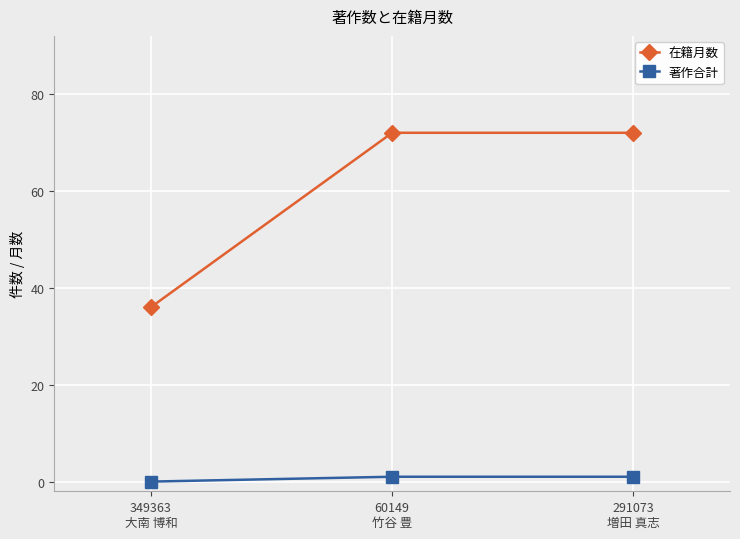

How many lines are shown in the chart?

2